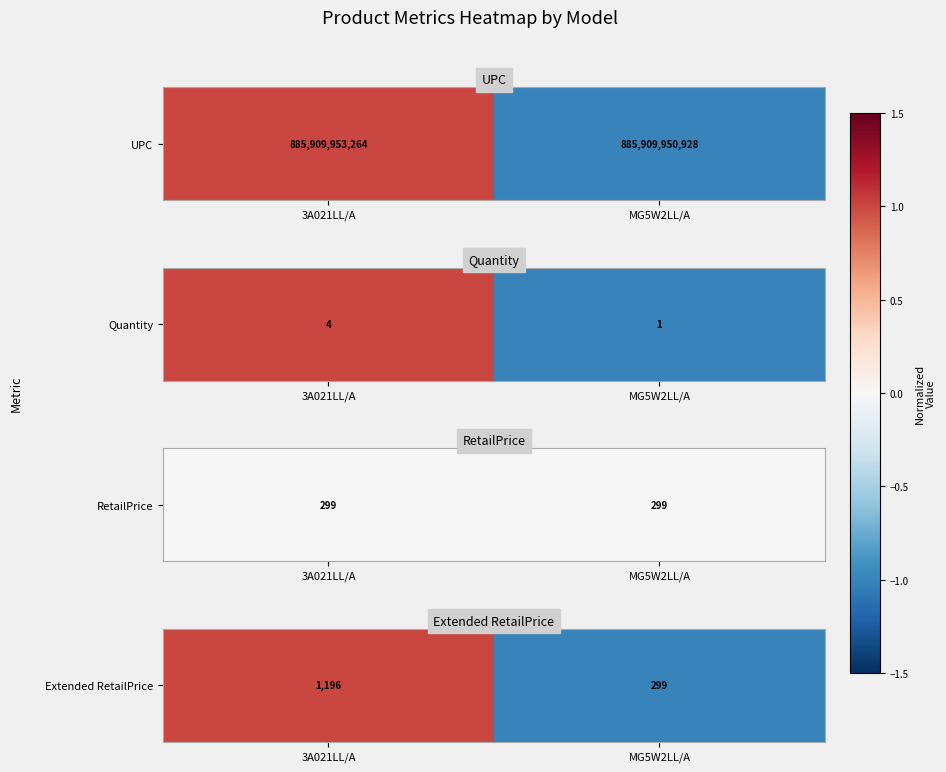

Which label corresponds to the largest value in the chart?

3A021LL/A